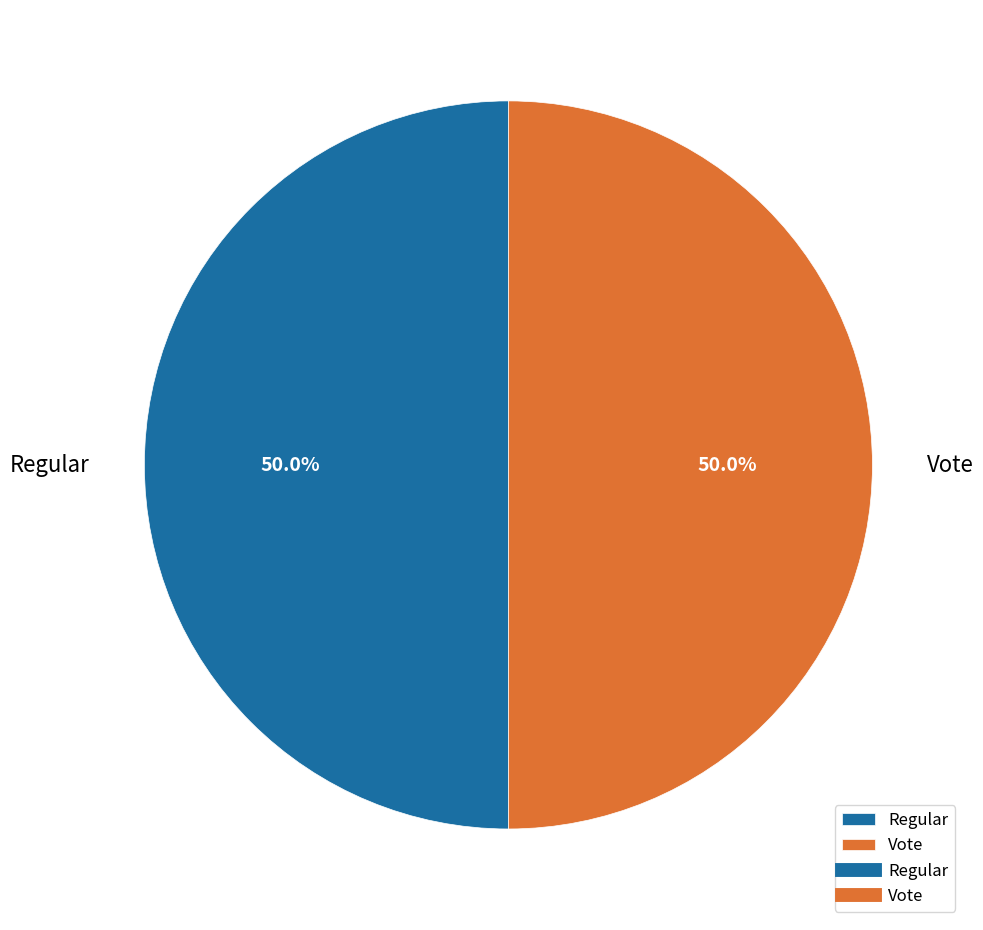

What is the ratio of the value at Regular to the value at Vote?

1.0